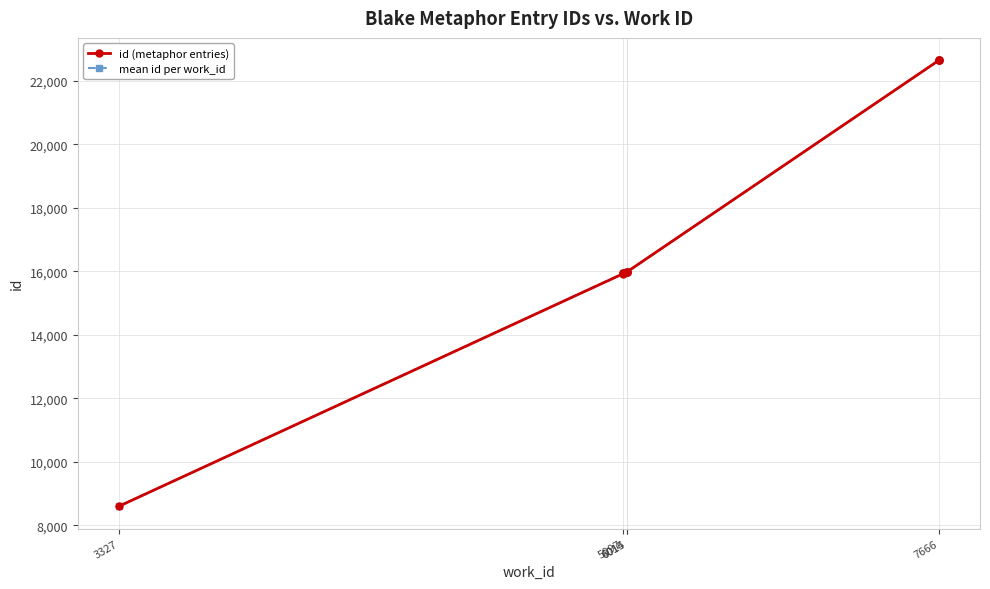

What is the ratio of the value at 7666 to the value at 7666?

1.0